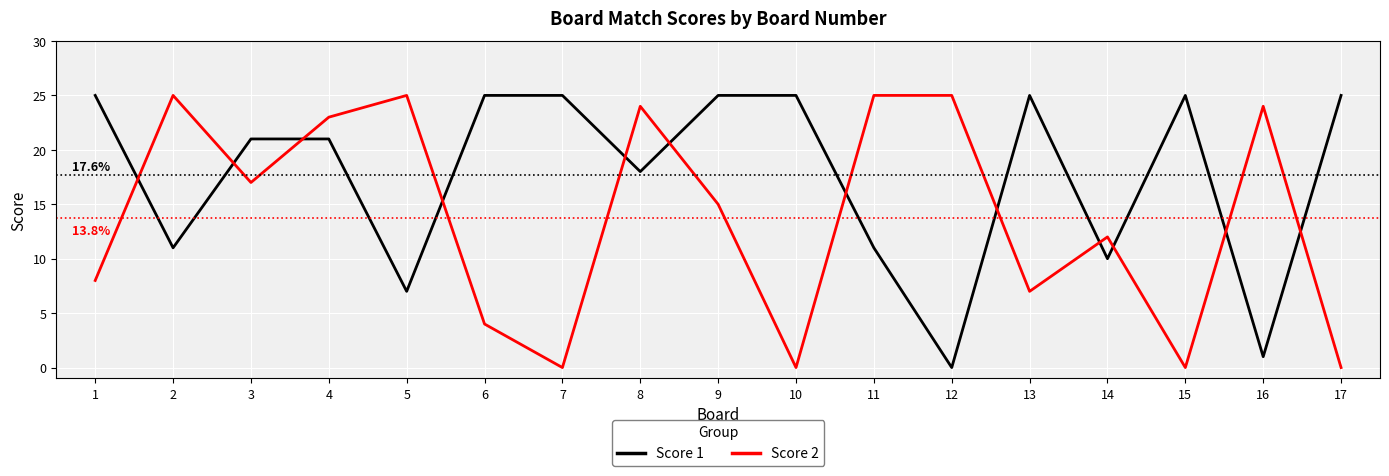

Which series changed the most between 2 and 17?

Score 2